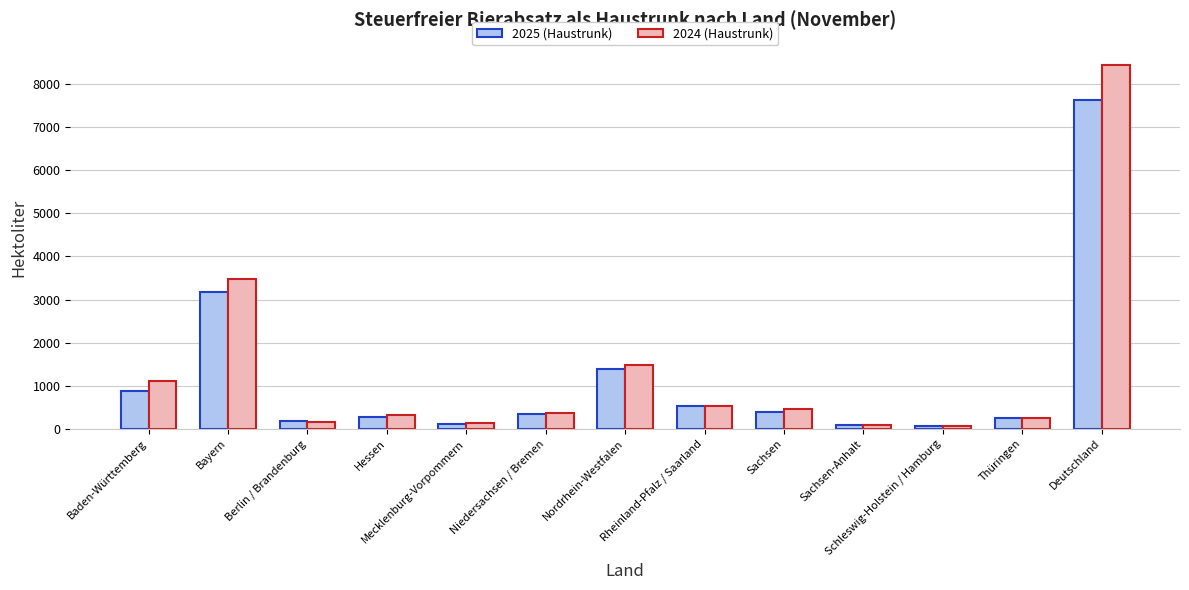

What is the label of the 2nd bar from the left?

Bayern